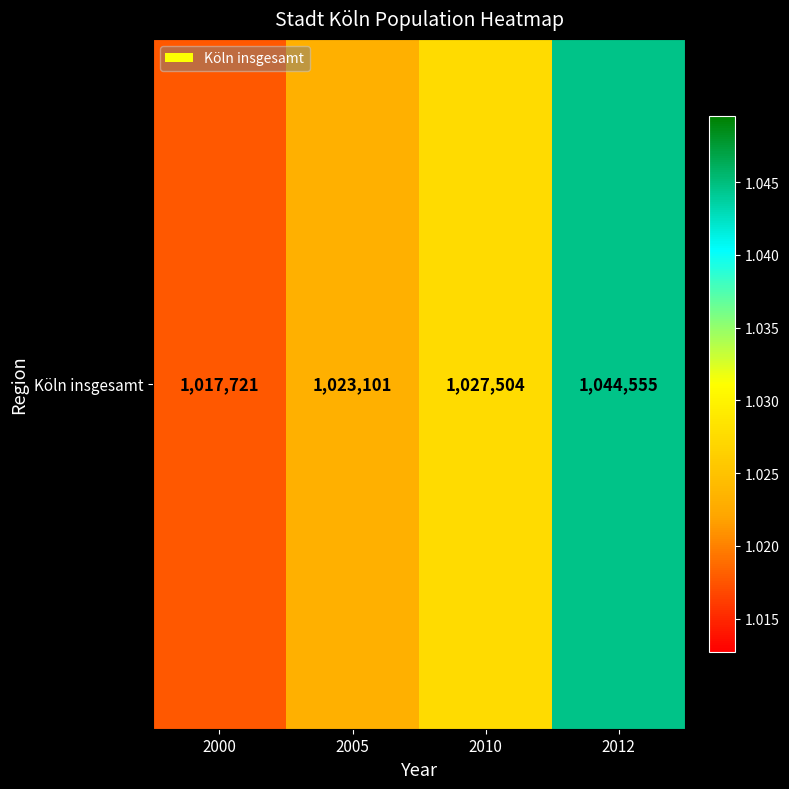

Which label corresponds to the smallest value in the chart?

2000